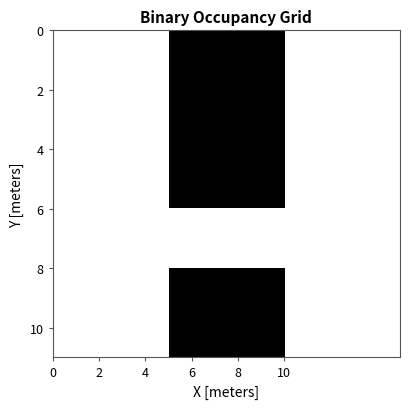

At how many categories does at least one series exceed 0?

1